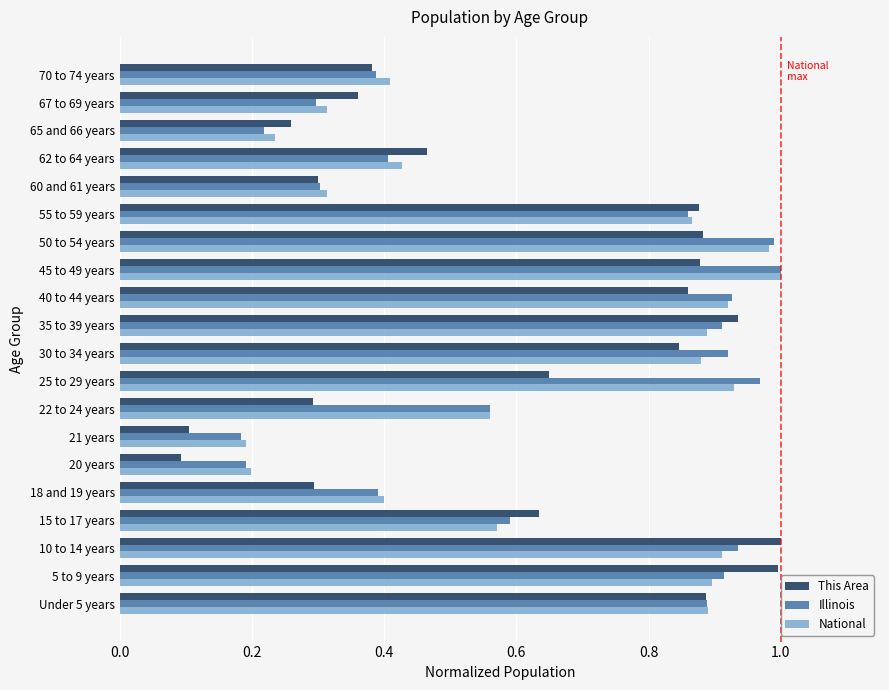

Which series has the largest range (max minus min)?

This Area